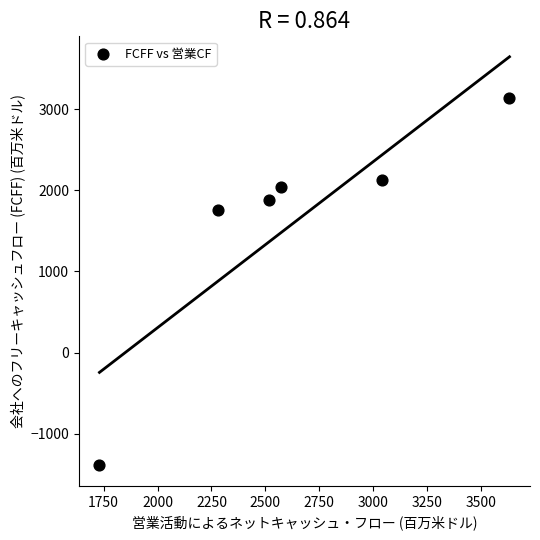

What Y value in the scatter plot is closest to 874?

1759